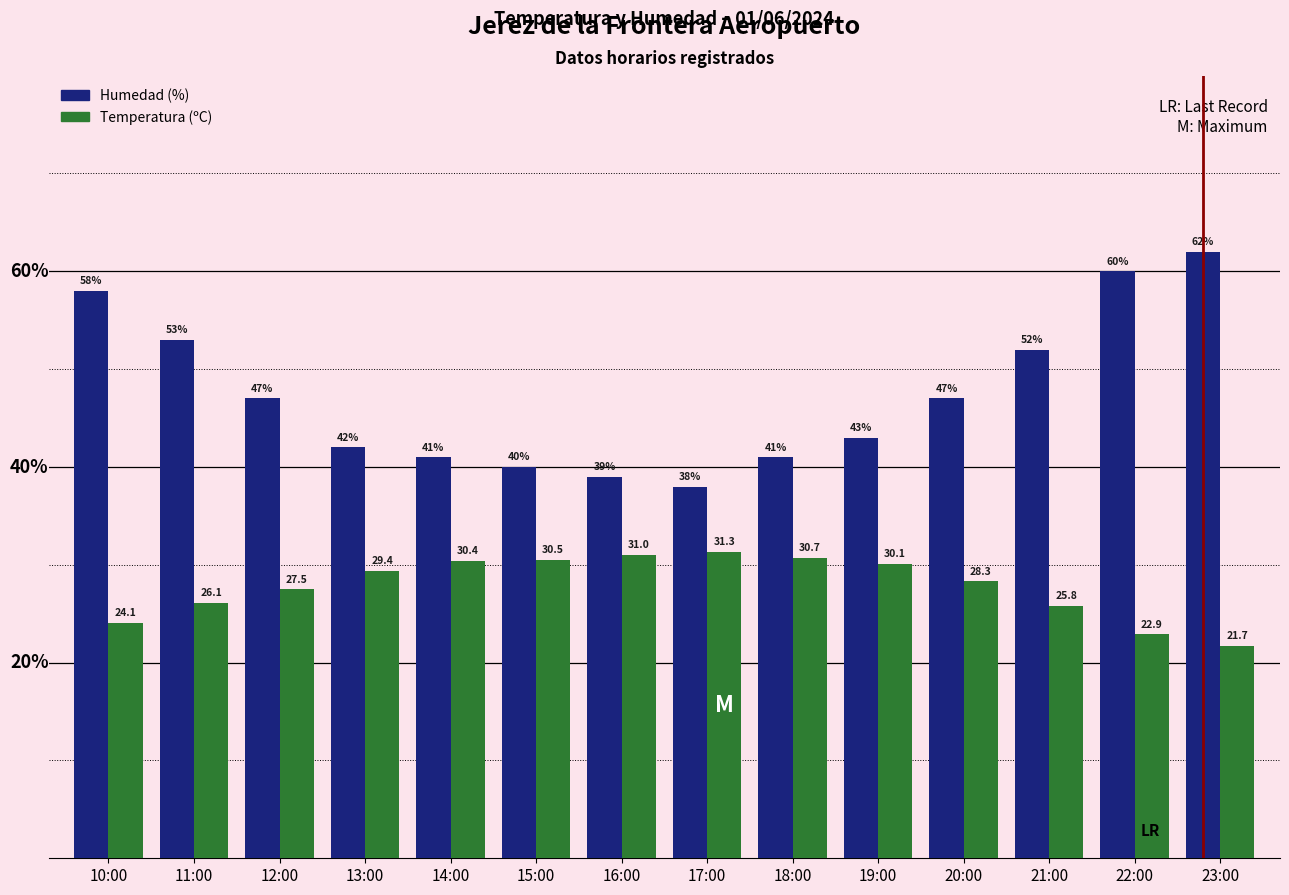

Where does the Humedad (%) series first go above 47?

10:00